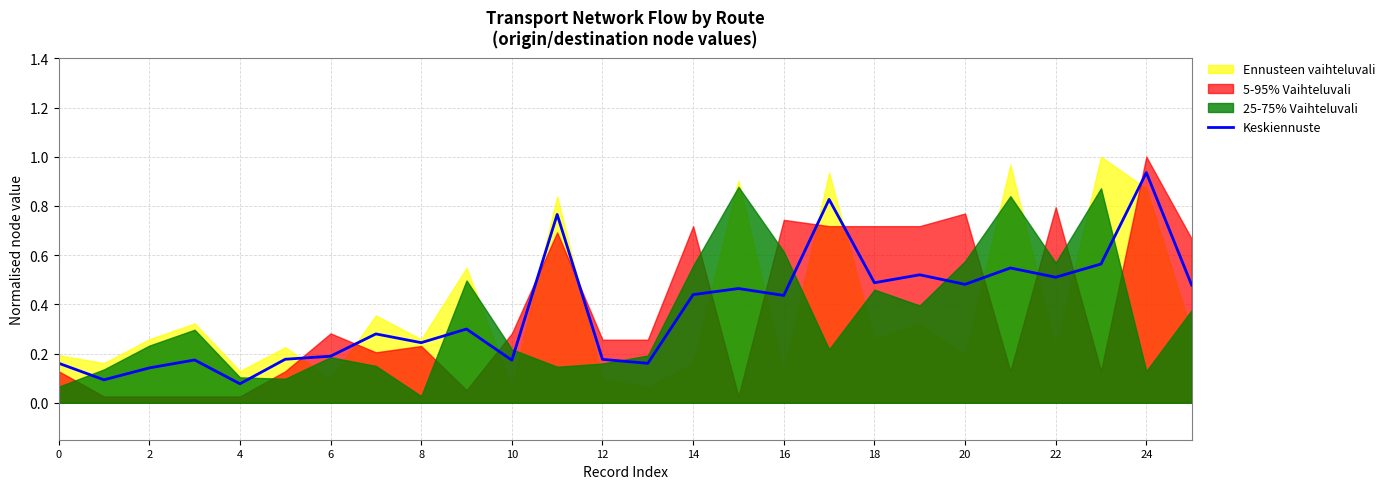

Which category has the highest value in the Keskiennuste series?

24